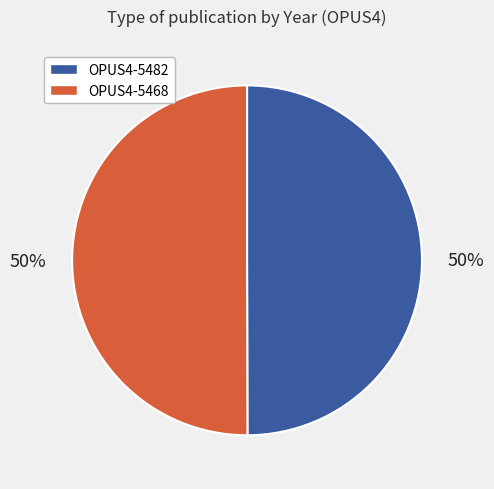

To the nearest percent, what percentage of the pie is OPUS4-5468?

50%